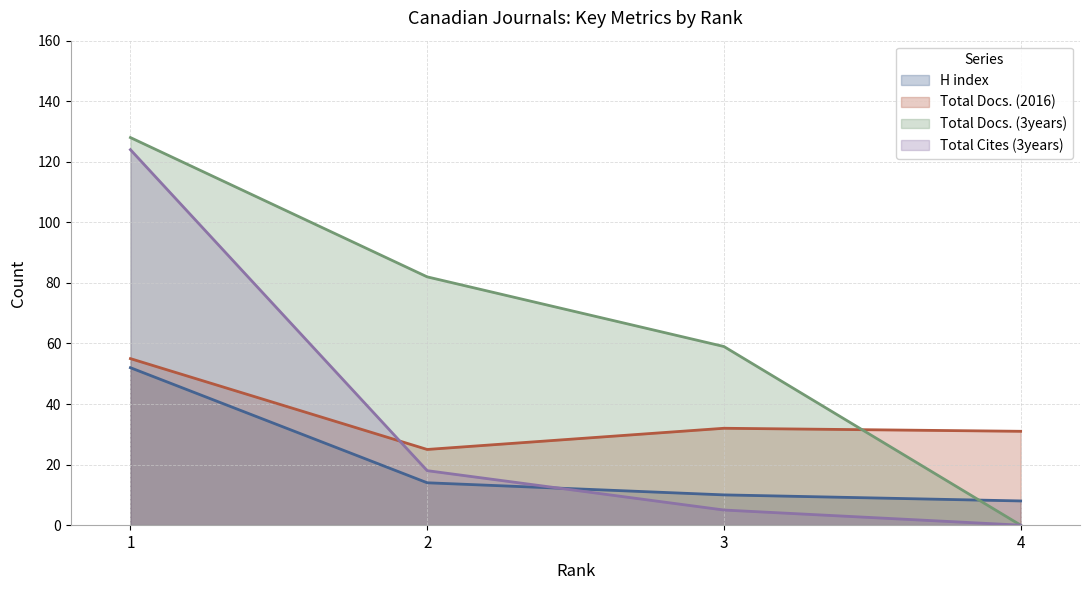

Reading right to left, list all the values displayed in this chart.

H index: 4=8	3=10	2=14	1=52
Total Docs. (2016): 4=31	3=32	2=25	1=55
Total Docs. (3years): 4=0	3=59	2=82	1=128
Total Cites (3years): 4=0	3=5	2=18	1=124